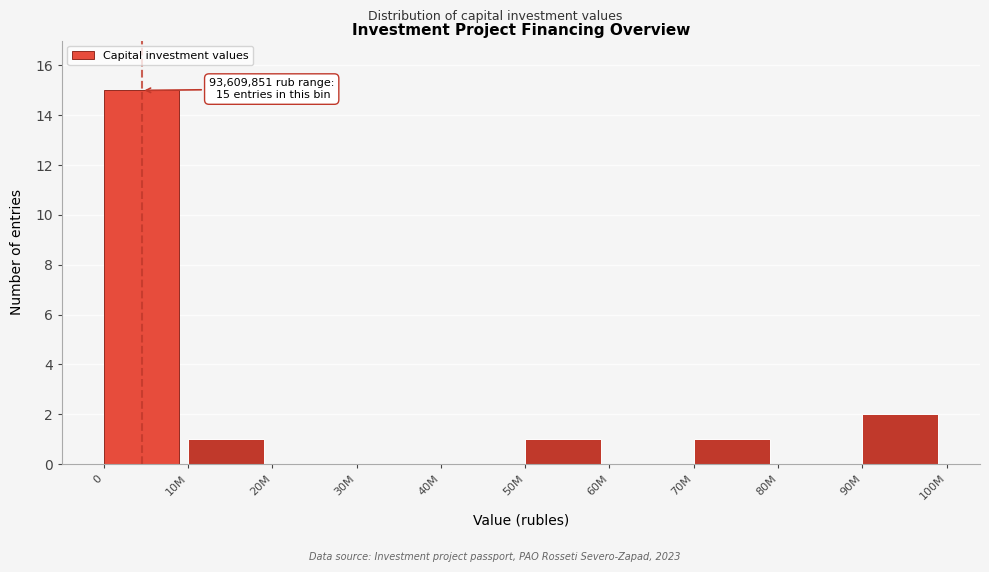

Reading left to right, list all the values displayed in this chart.

0=15	10M=1	20M=0	30M=0	40M=0	50M=1	60M=0	70M=1	80M=0	90M=2